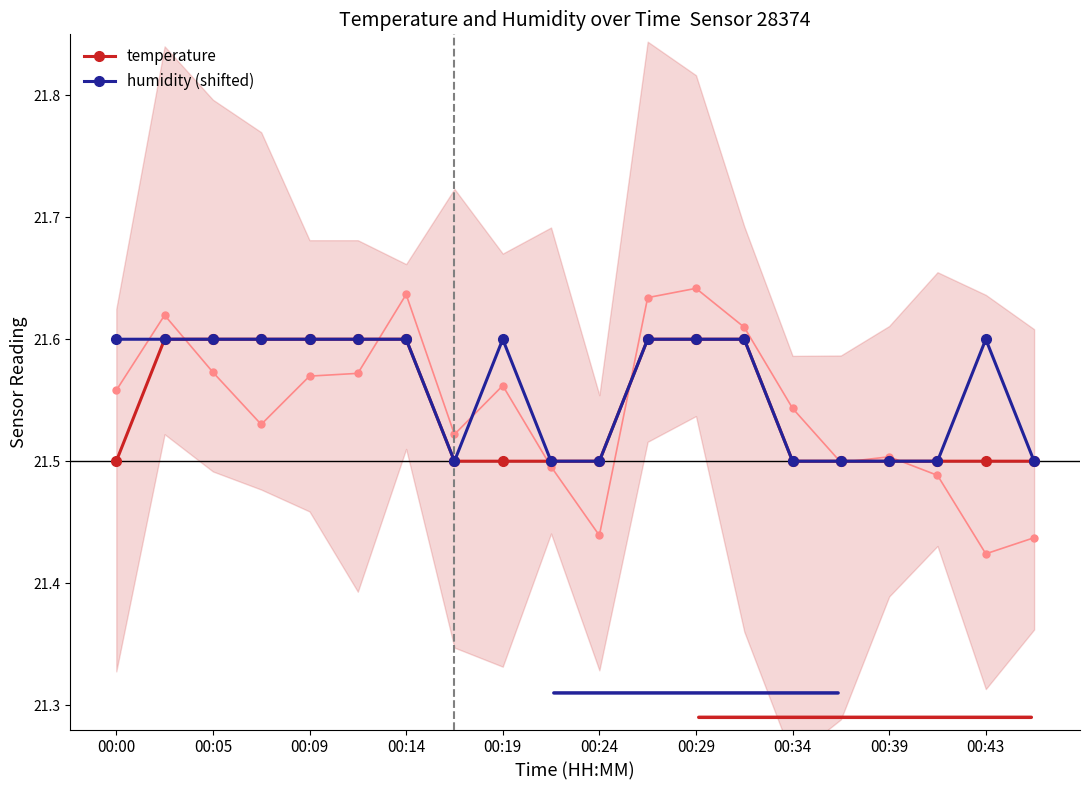

True or false: temperature has more than 2 interior local peaks.

False